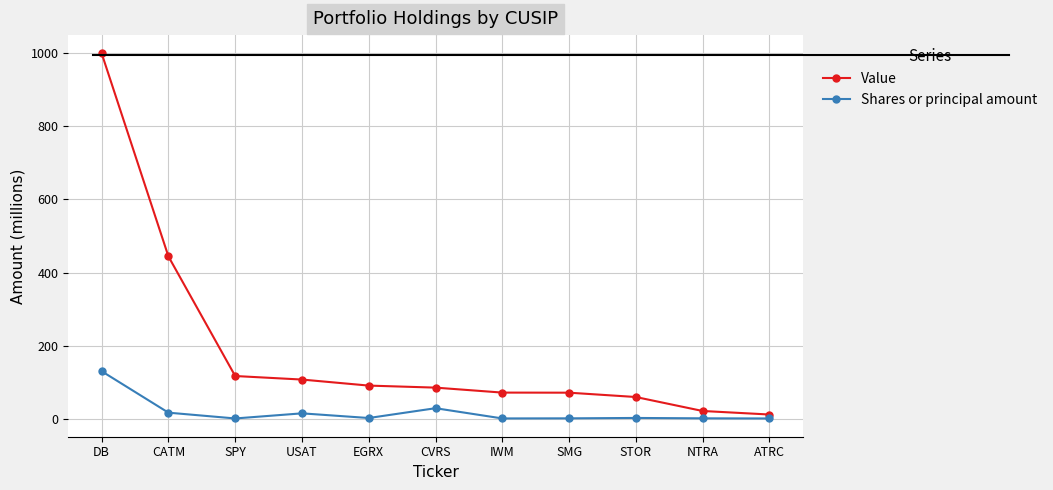

Which series has the widest spread of values?

Value